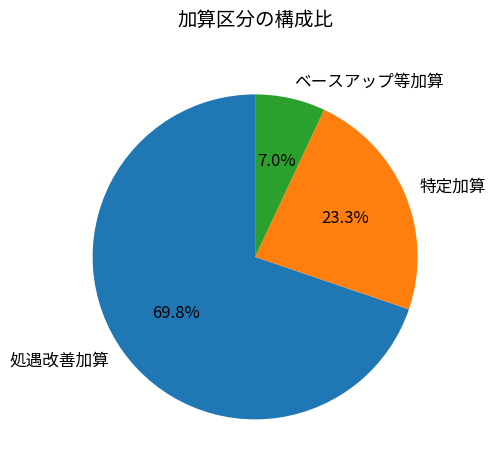

Rank the categories by value from lowest to highest.

ベースアップ等加算, 特定加算, 処遇改善加算